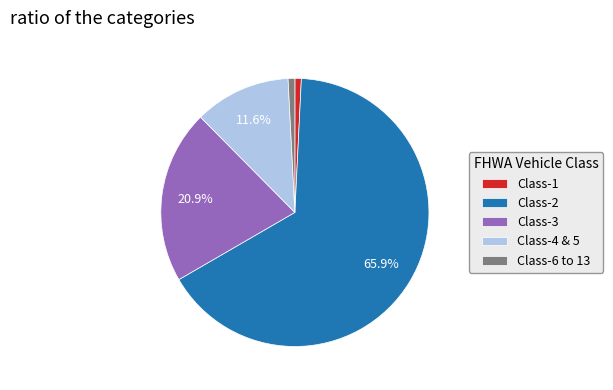

Which has a higher value, Class-3 or Class-2?

Class-2